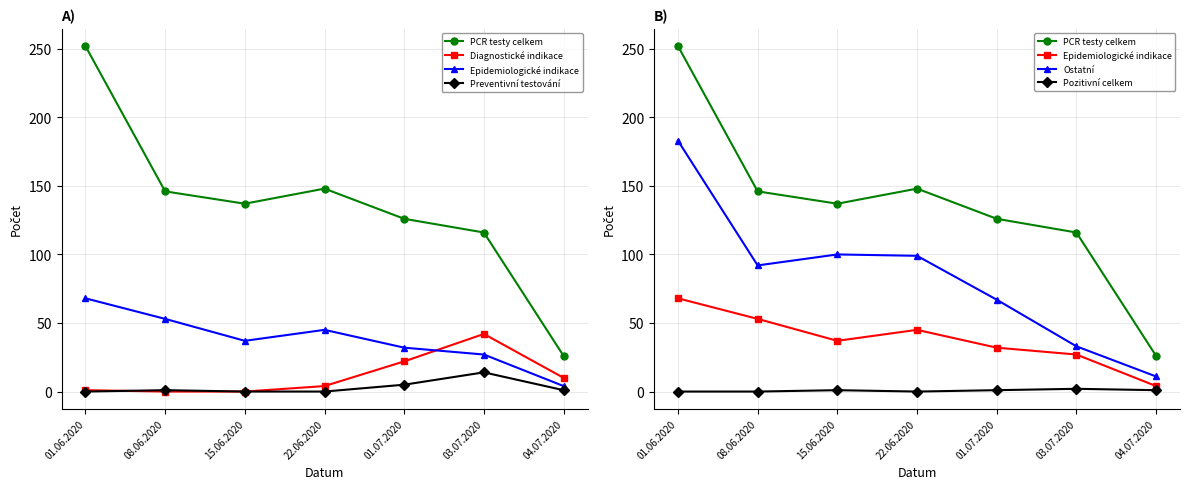

True or false: Ostatní has more than 2 points higher than both neighbors.

False